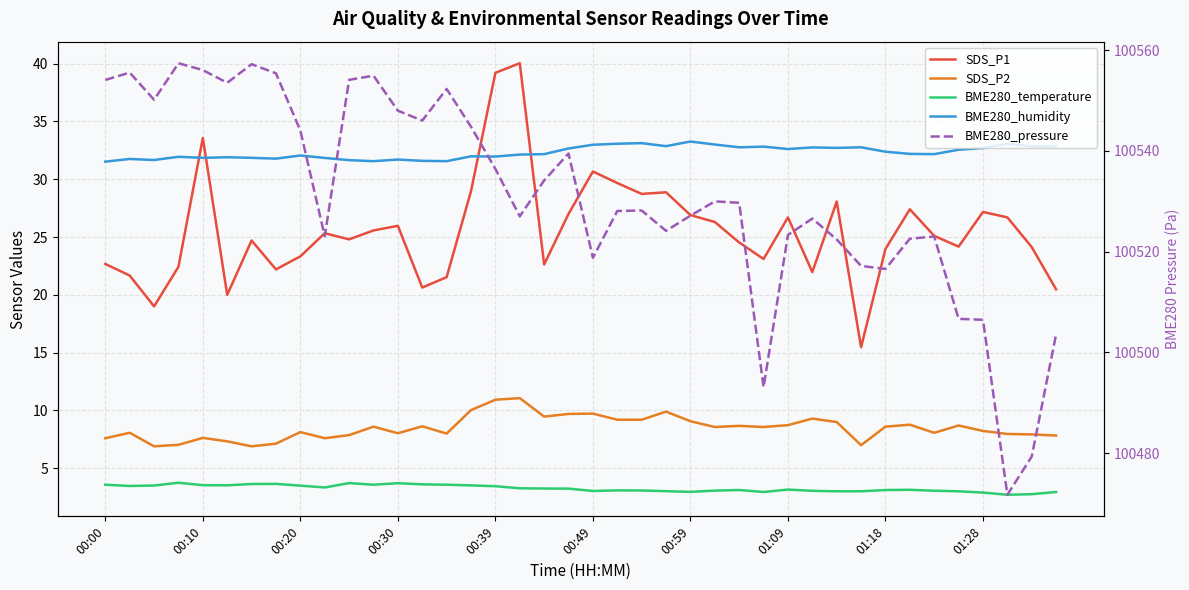

What is the difference between the maximum and second lowest values in the BME280_humidity series?

1.7